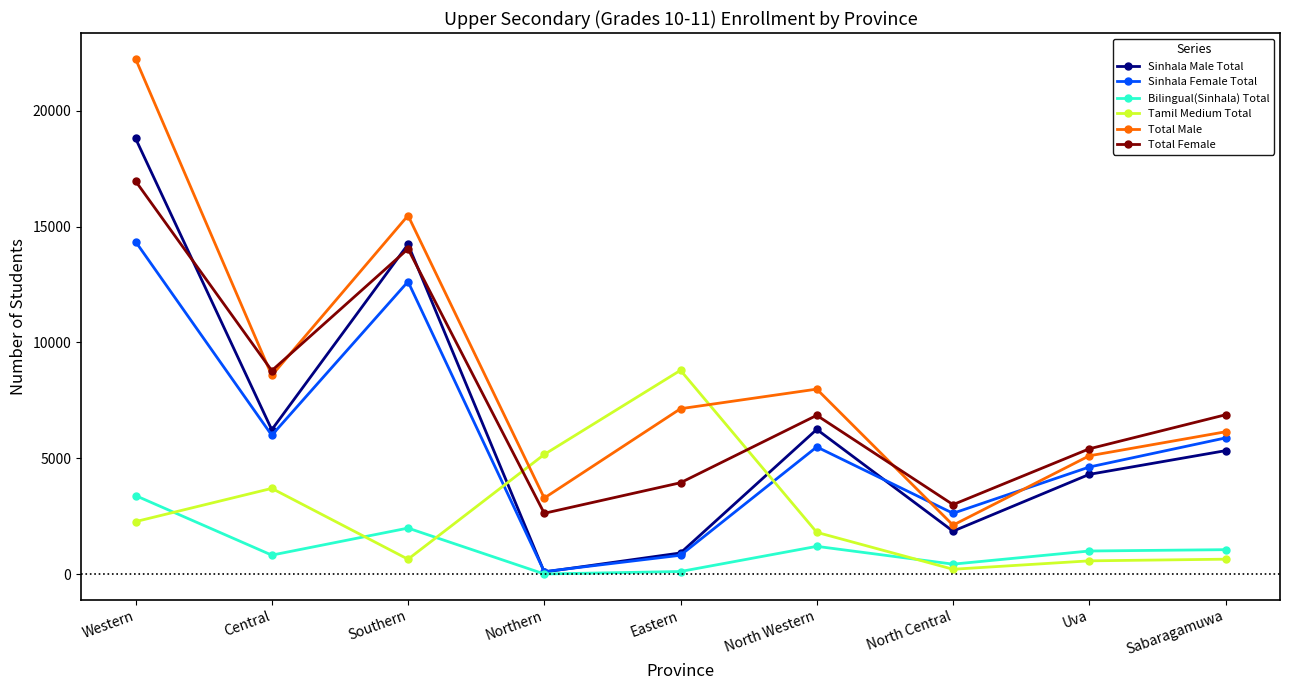

The Sinhala Female Total series shows 21254 at Southern. True or false?

False